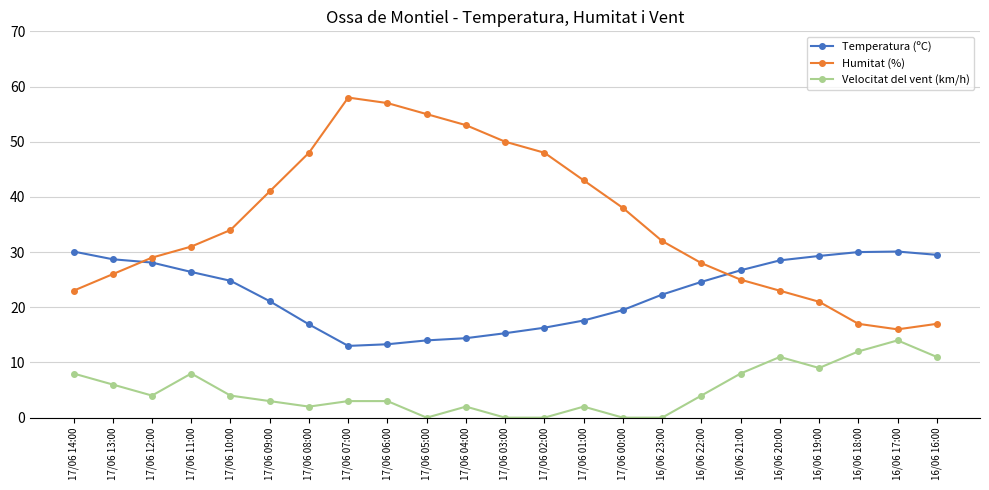

How many values in the Humitat (%) series are below 32?

11